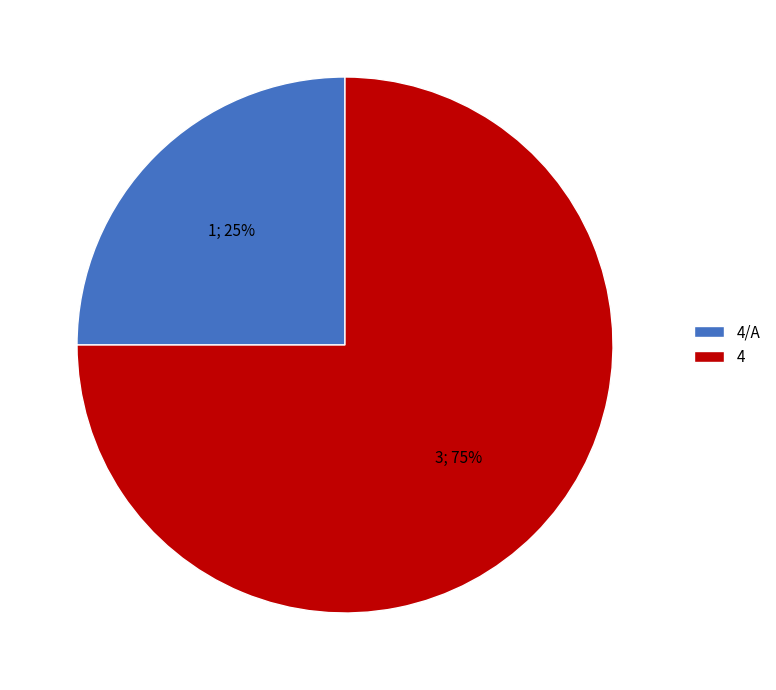

To the nearest percent, what portion does 4 represent?

75%